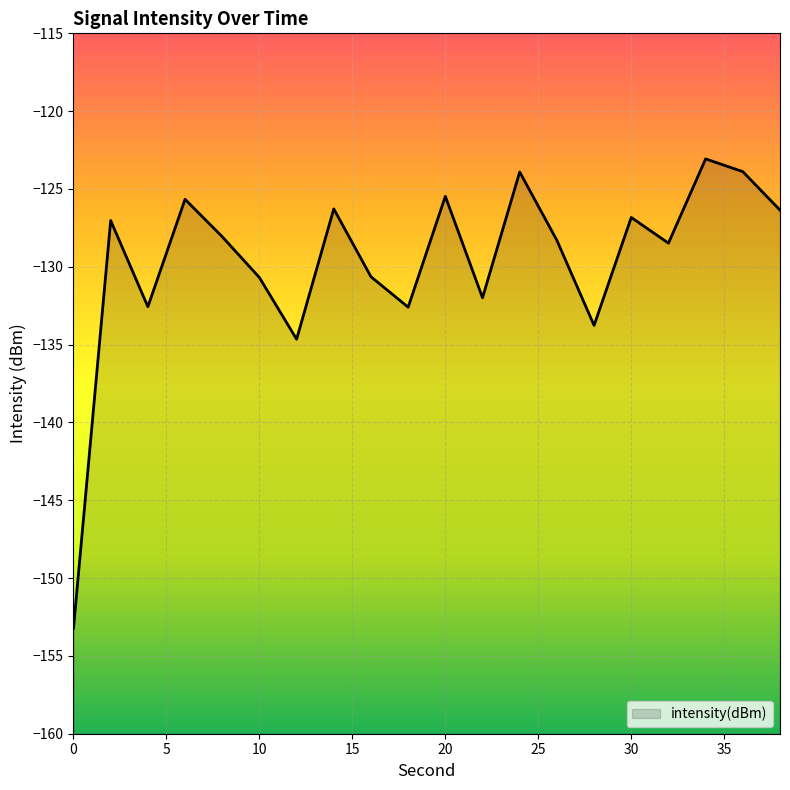

What is the value of the 16th point from the left?

-126.8